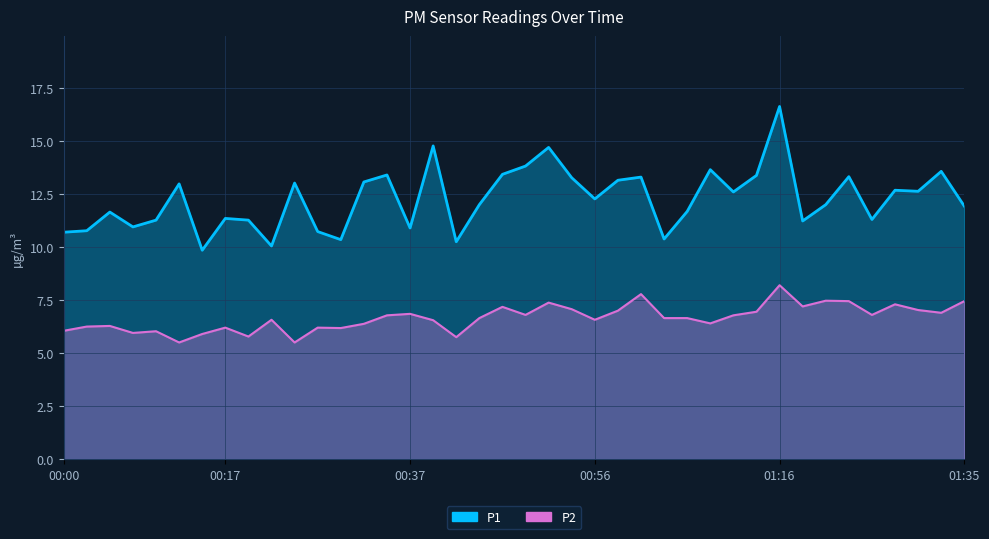

How many lines are shown in the chart?

2